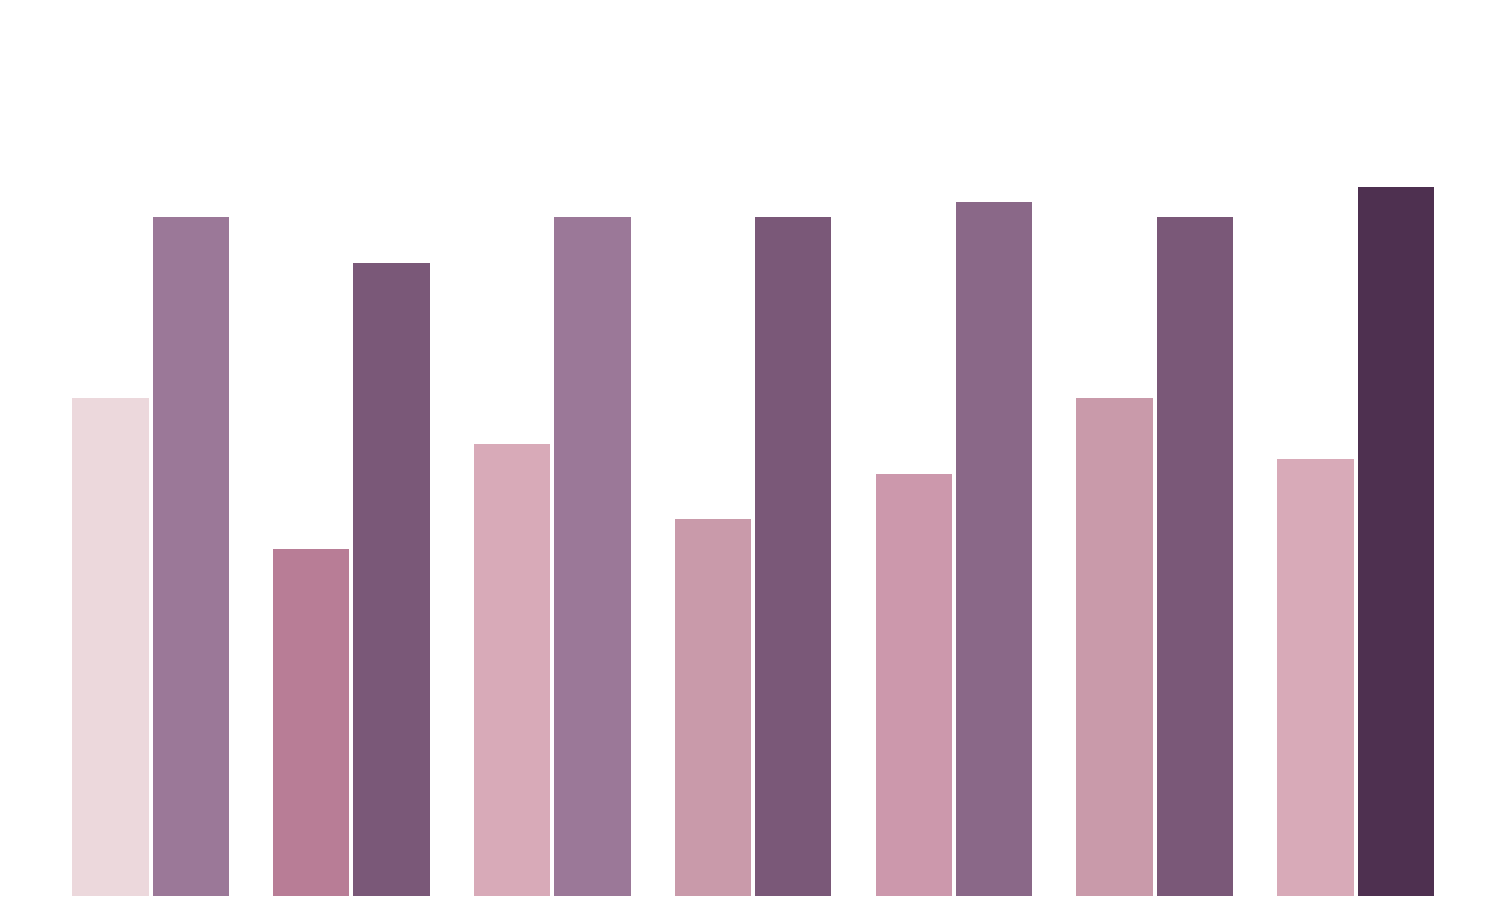

Is it true that Max equals 0.0 at 5?

False